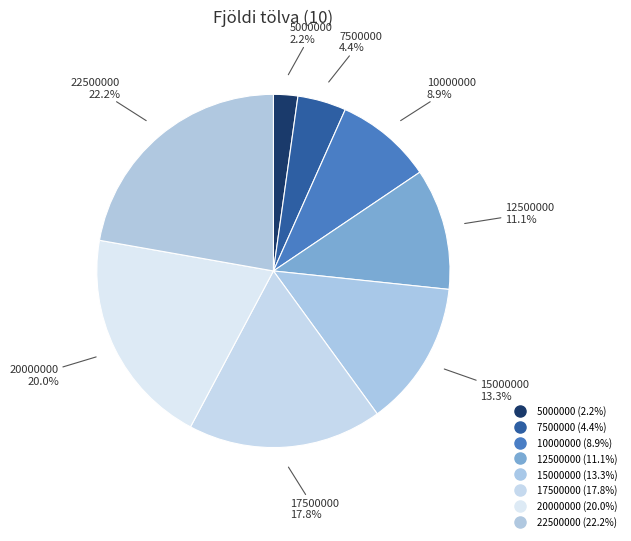

How many segments does this pie chart have?

8